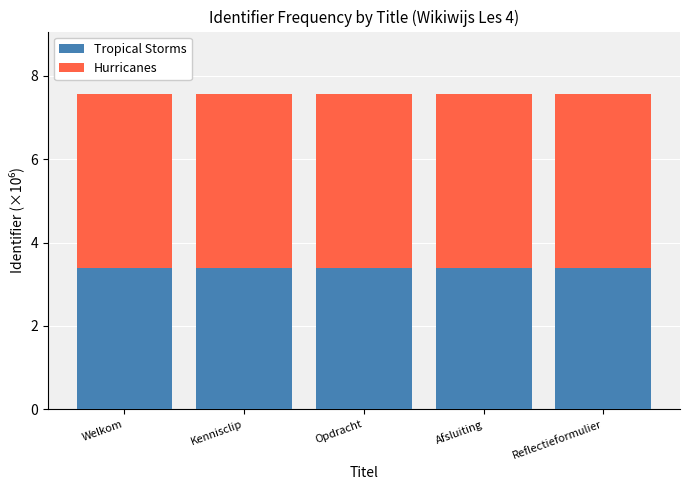

What is the sum of all Tropical Storms values?

17.0